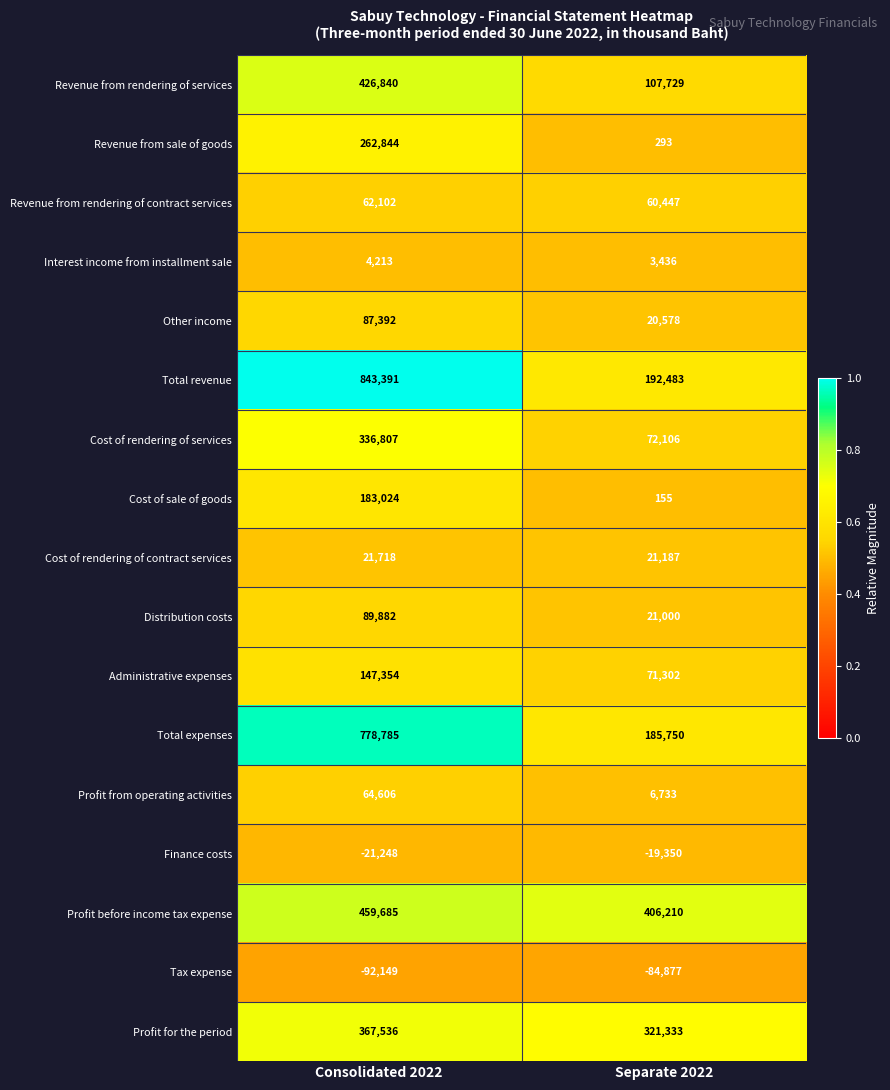

What is the maximum value for Interest income from installment sale?

4213